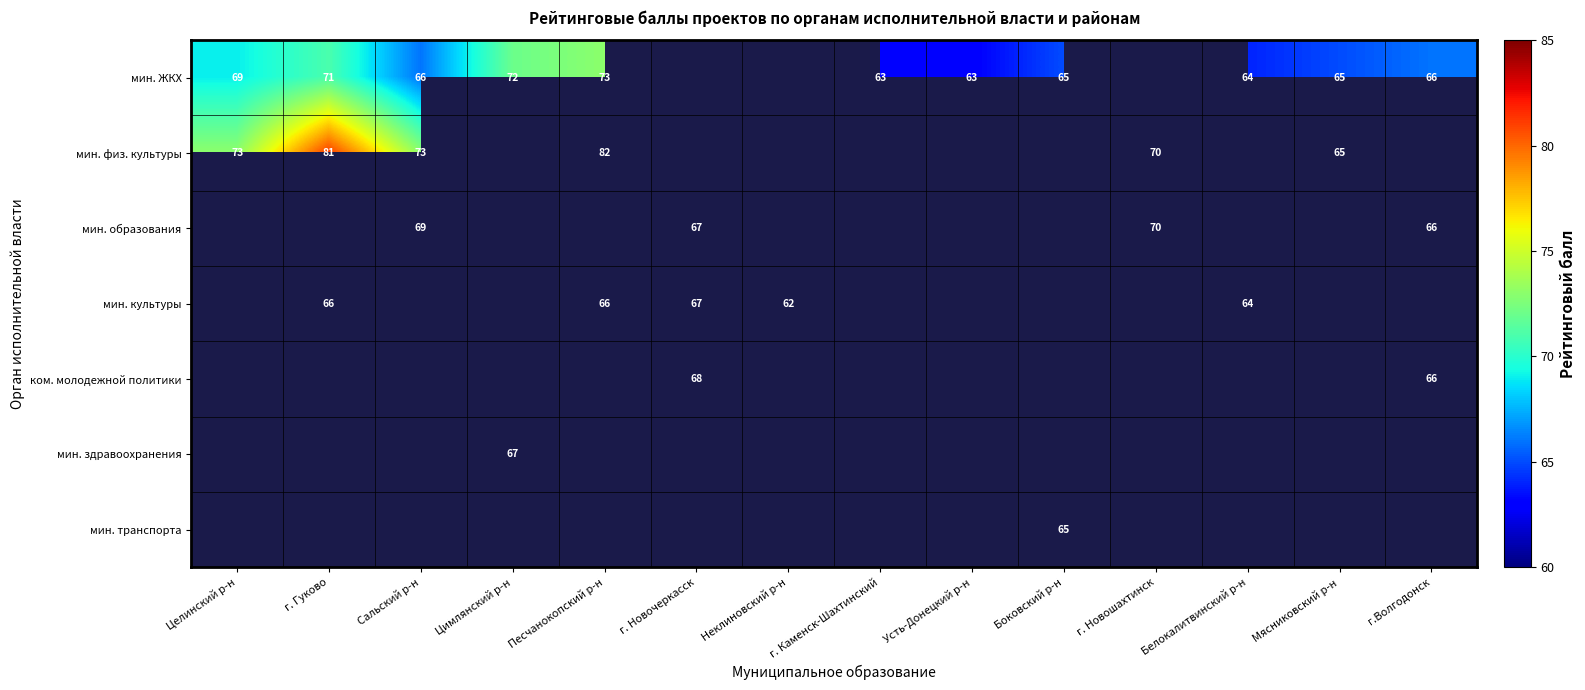

The value of мин. физ. культуры at Мясниковский р-н is 99. True or false?

False